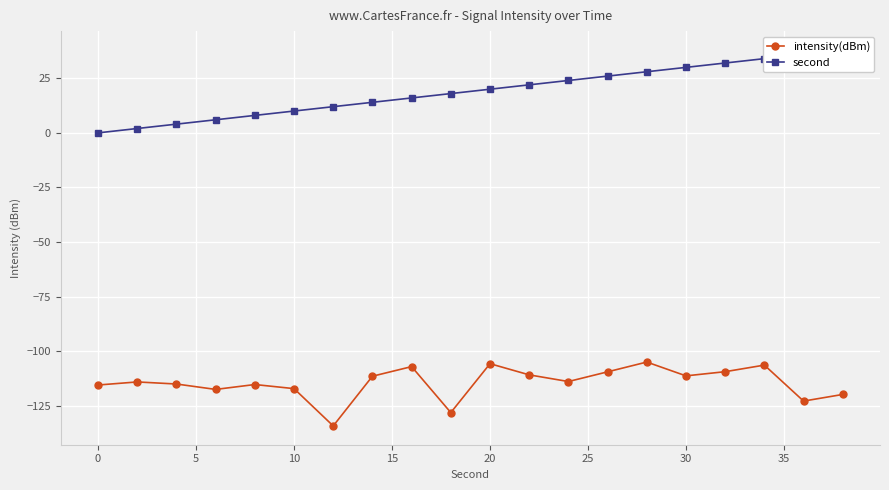

What value does the intensity(dBm) series have at 10?

-117.2